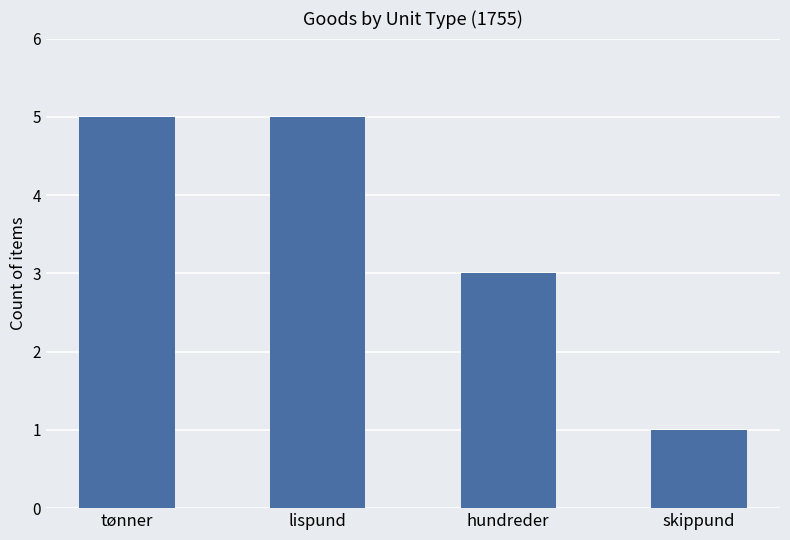

Reading left to right, what are all the values shown in this chart?

5	5	3	1